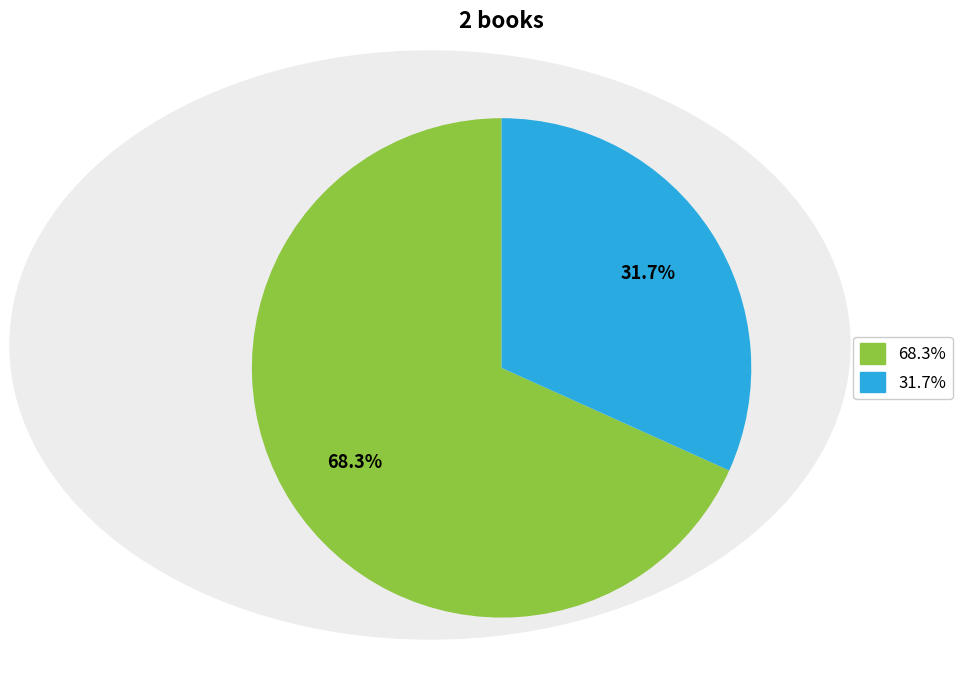

How many slices are in this pie chart?

2